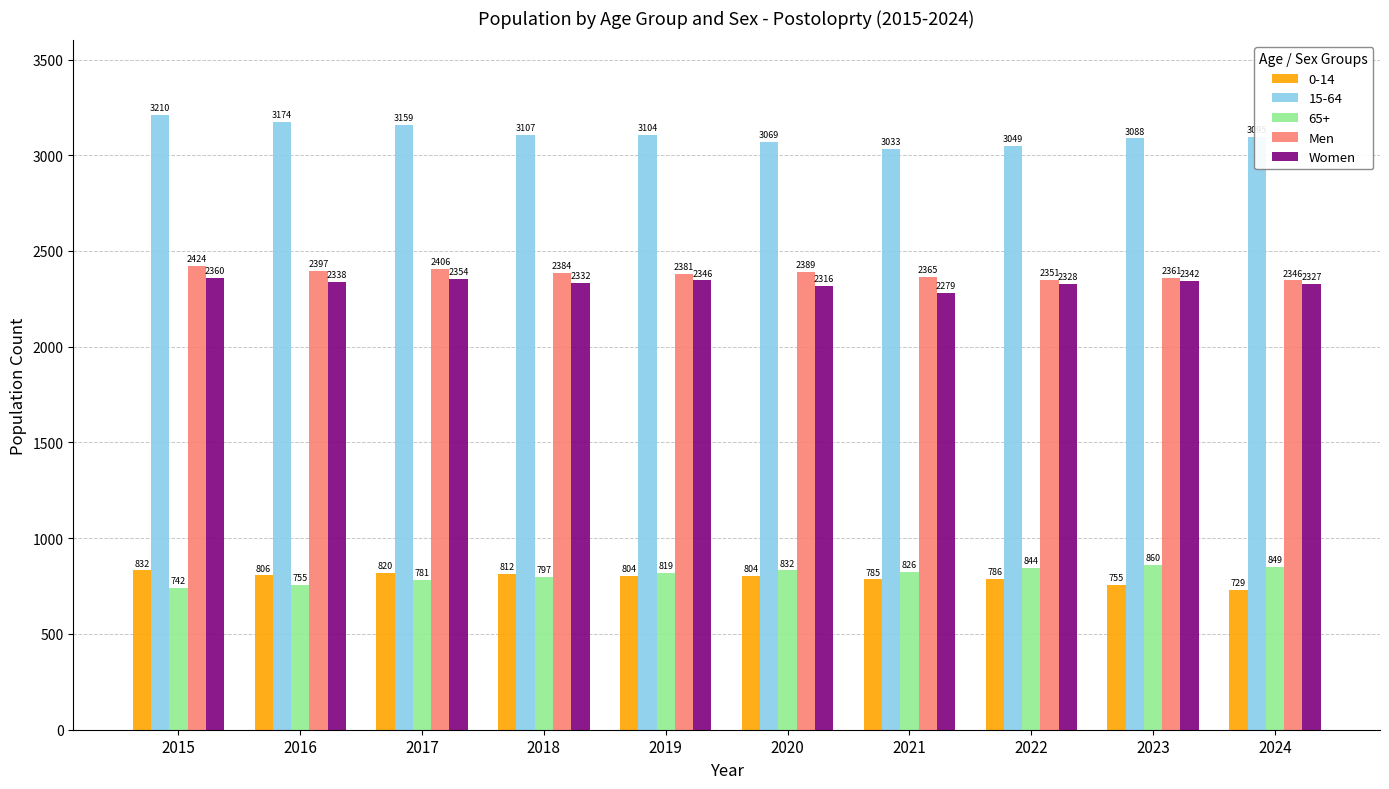

What is the minimum value shown in the chart?

729